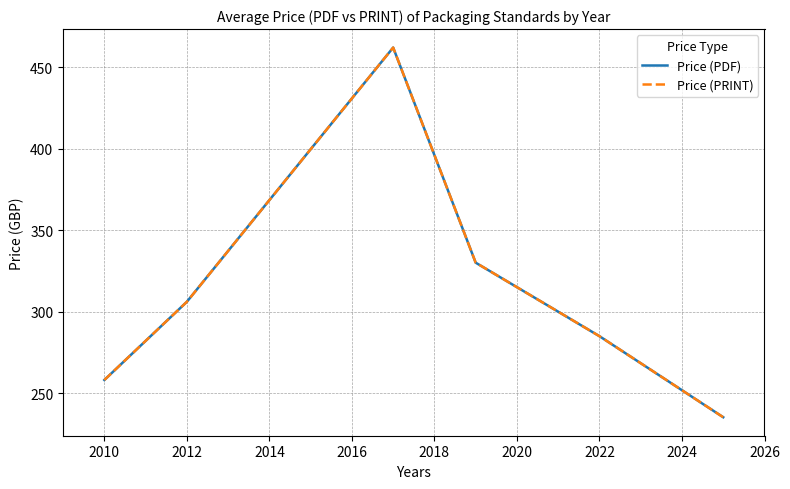

Reading right to left, what are all the values shown in this chart?

Price (PDF): 235.2	284.9	330.0	462.0	306.0	258.0
Price (PRINT): 235.2	284.9	330.0	462.0	306.0	258.0